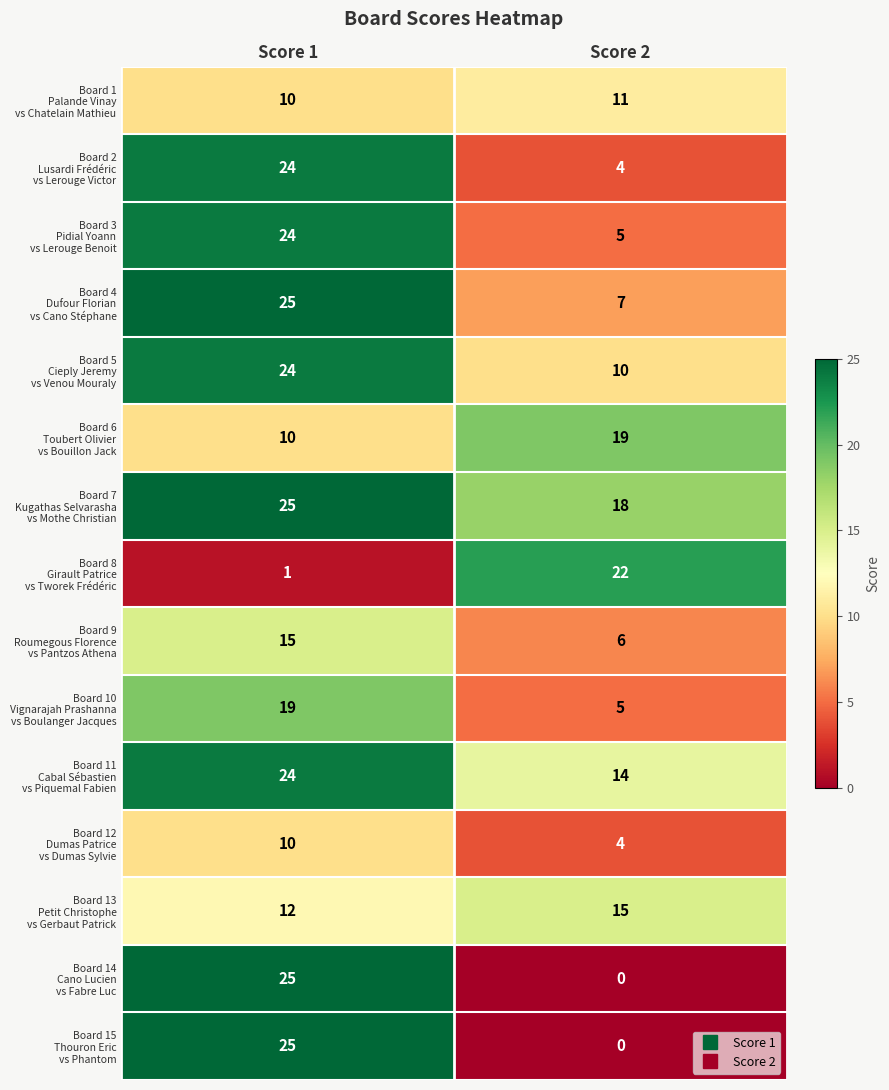

What is the total value across all series at Score 2?

140